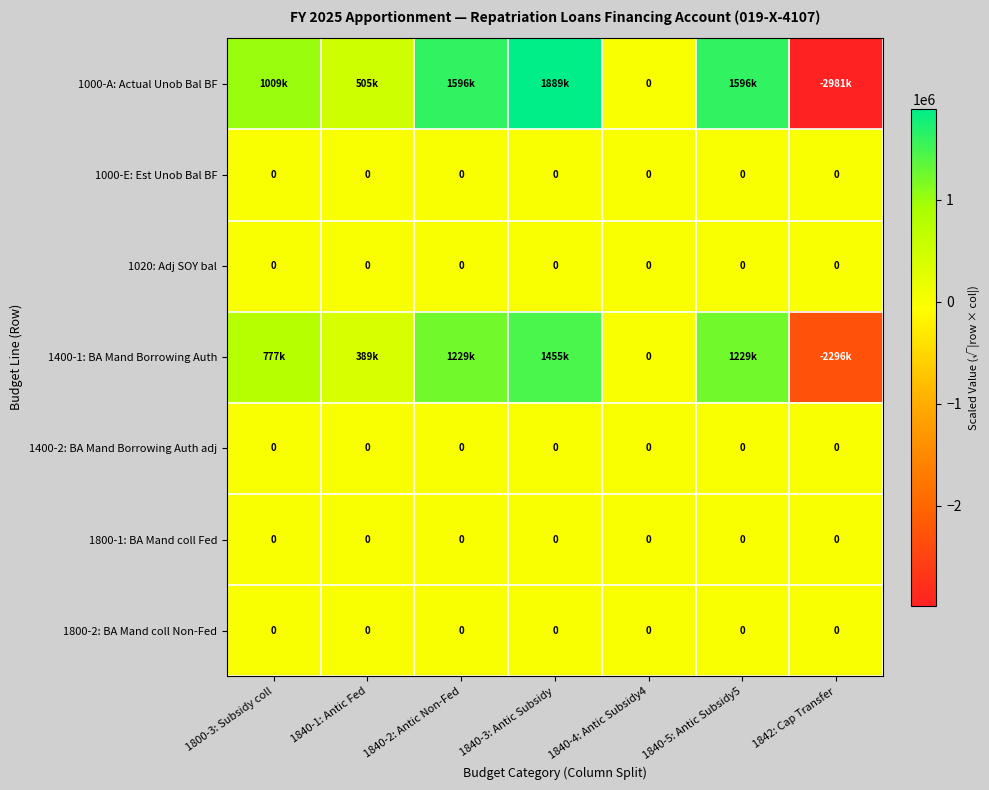

At which label does 1020: Adj SOY bal reach its peak?

1800-3: Subsidy coll